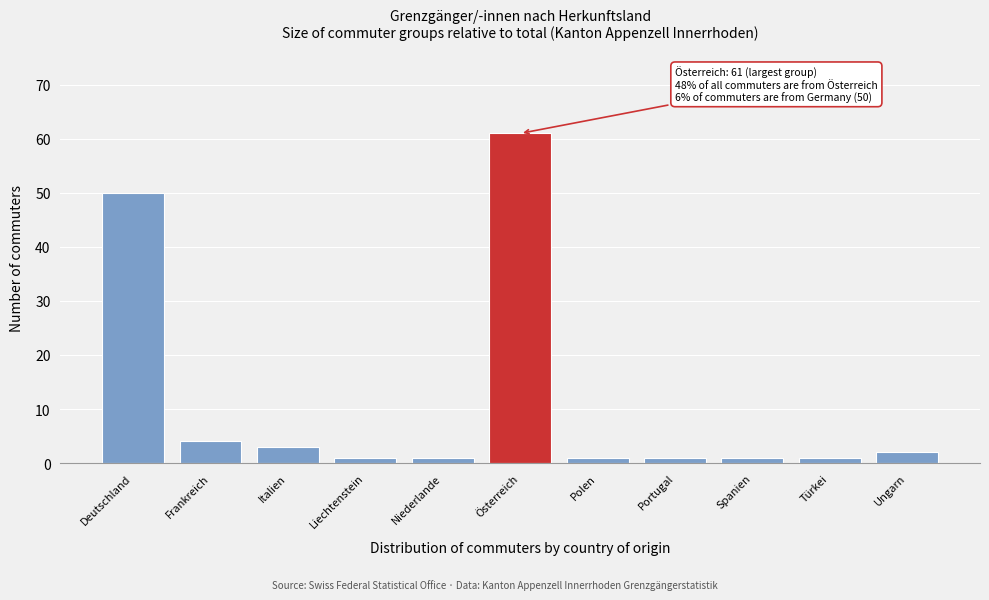

Reading right to left, extract all data points from this chart.

Ungarn=2	Türkei=1	Spanien=1	Portugal=1	Polen=1	Österreich=61	Niederlande=1	Liechtenstein=1	Italien=3	Frankreich=4	Deutschland=50